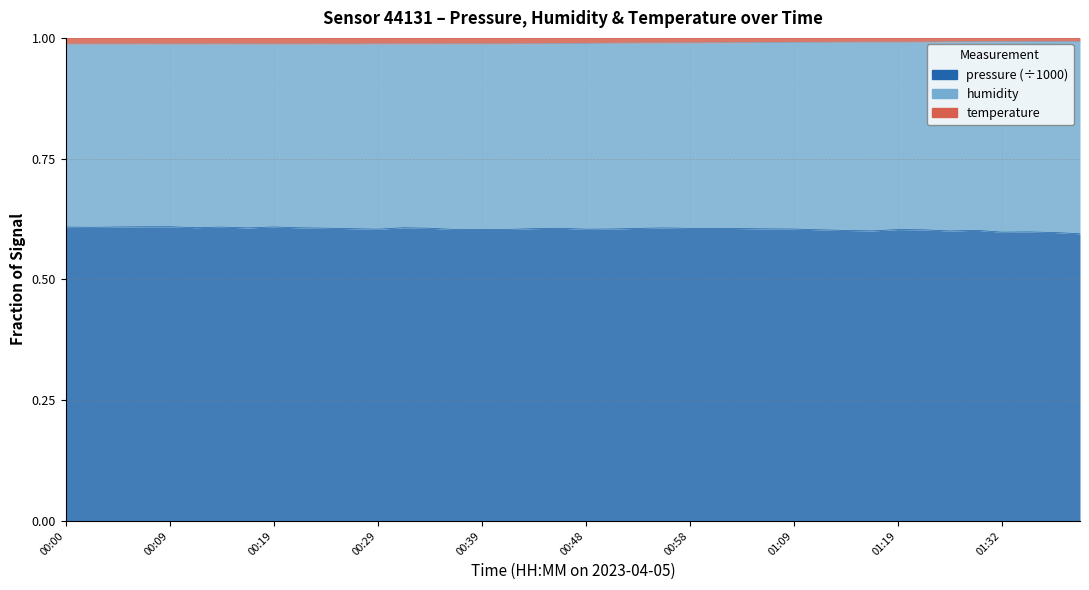

How many interior local valleys does the humidity series have?

10